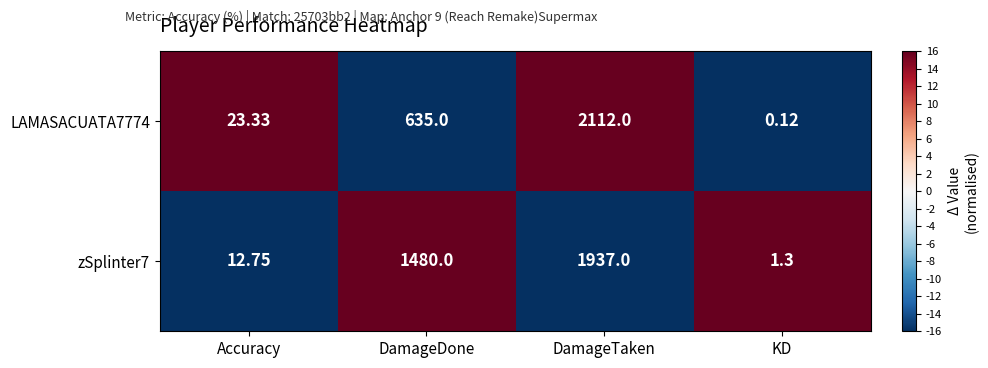

How many data points does each series have?

4